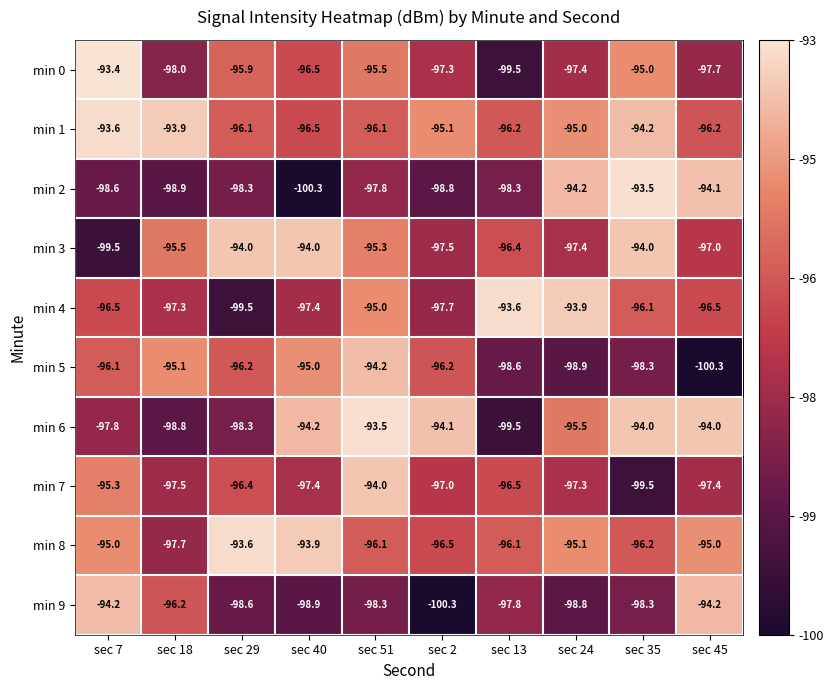

What is the greatest value displayed?

-93.4